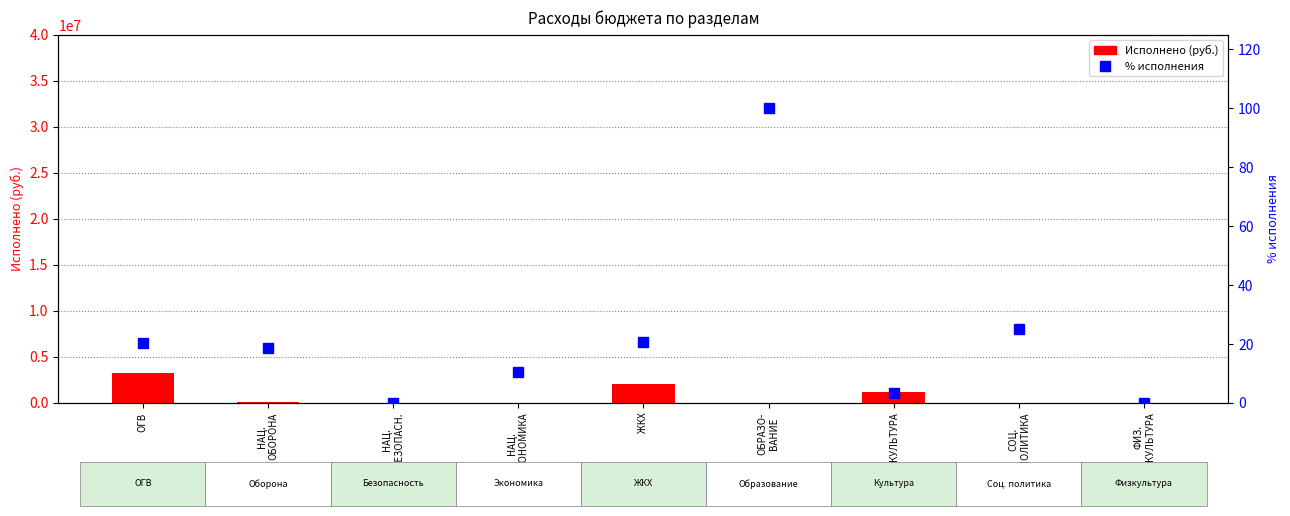

Is it true that % исполнения equals 6.3 at ЖКХ?

False